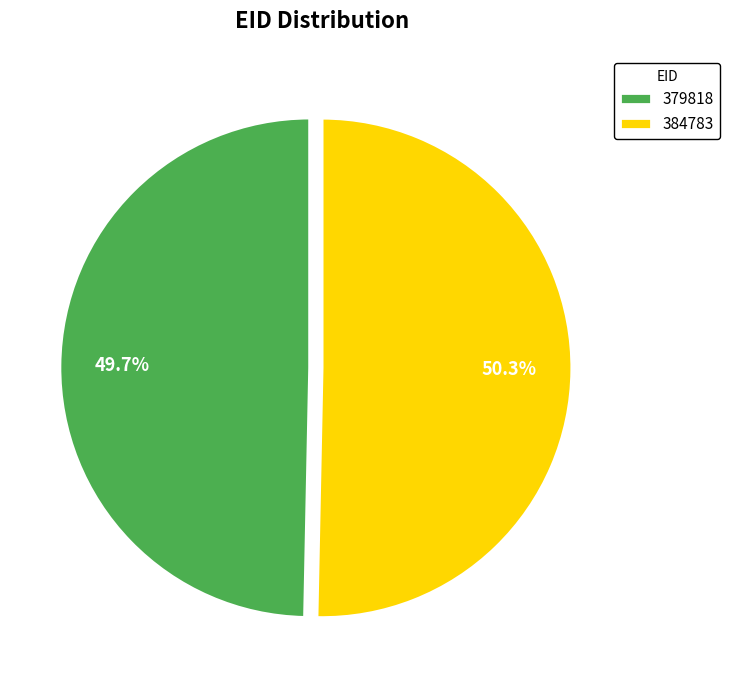

The 384783 slice represents 50% of the pie. True or false?

True